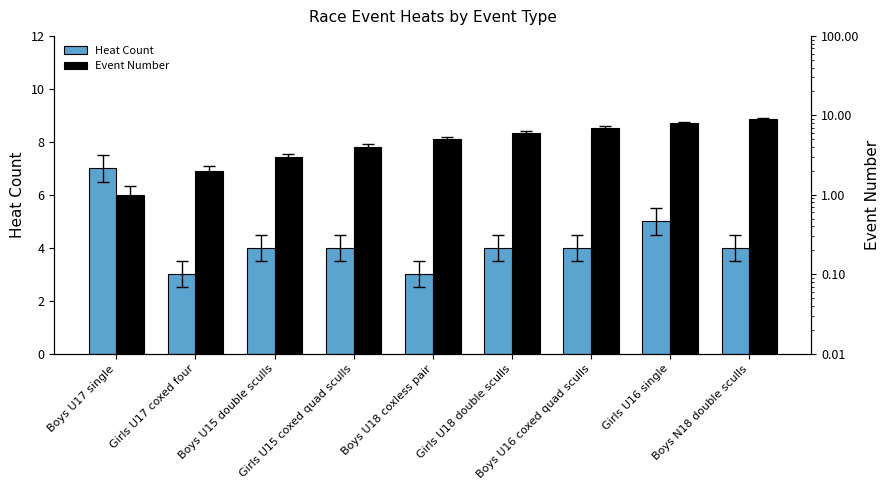

What are all the series names shown in the legend?

Heat Count, Event Number